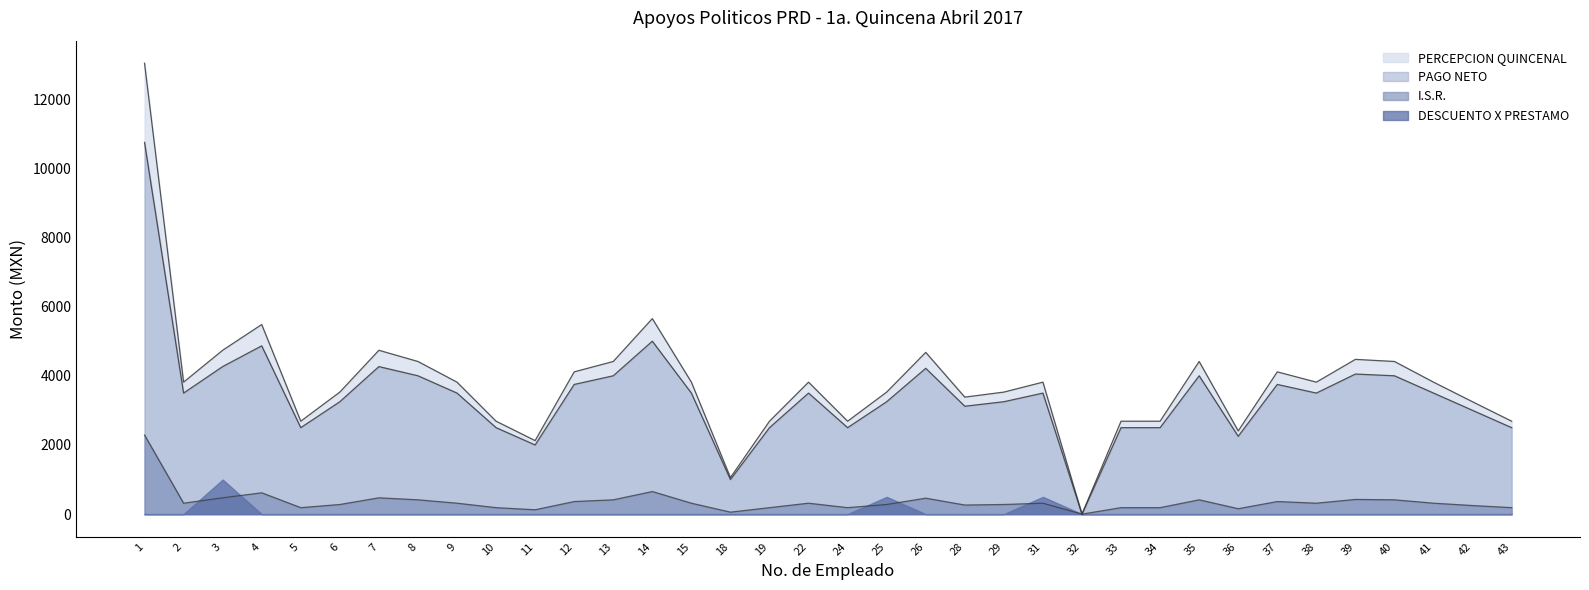

What is the sum of the I.S.R. values at 8 and 4?

1030.0